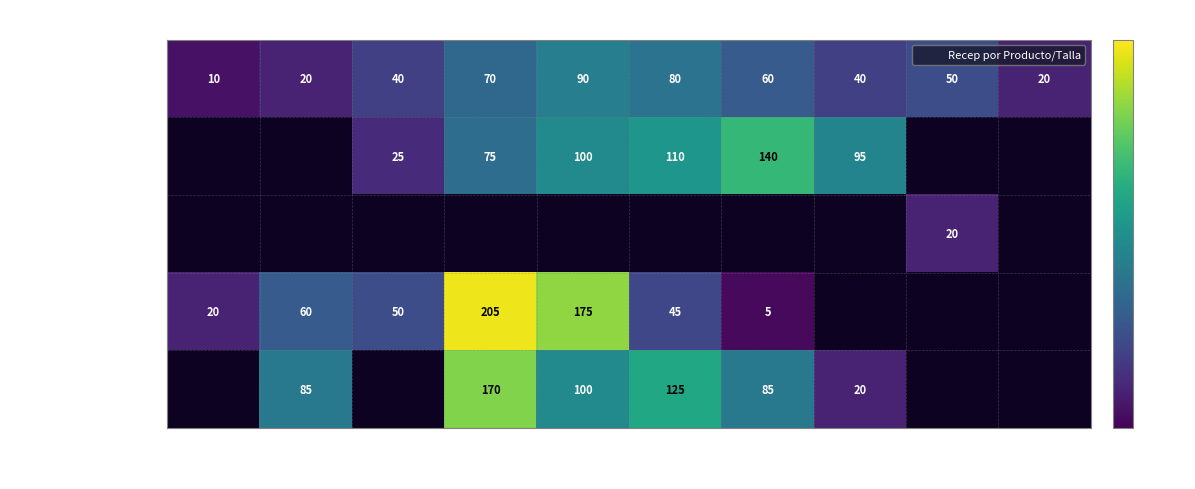

Count the number of data series in this chart.

5